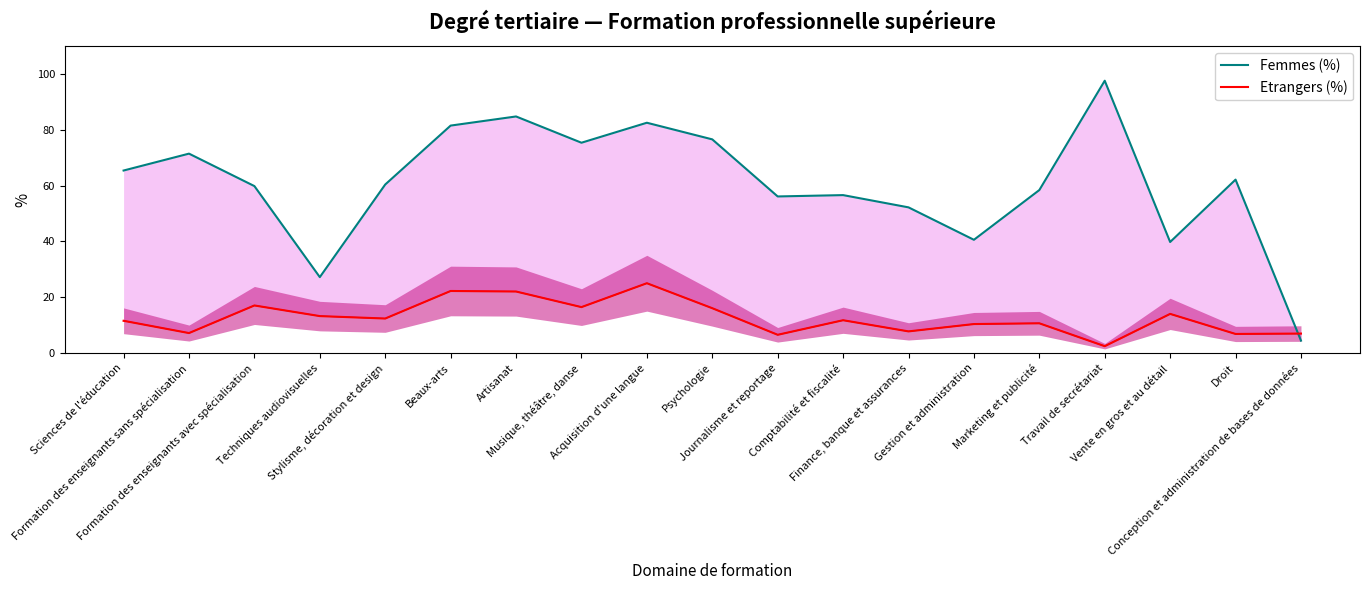

At which category does the chart reach its peak across all series?

Travail de secrétariat